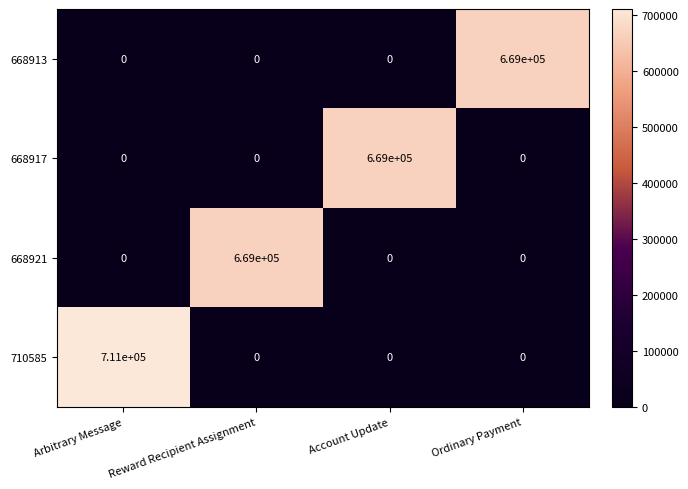

True or false: 668921 has a value of 669000 at Reward Recipient Assignment.

True